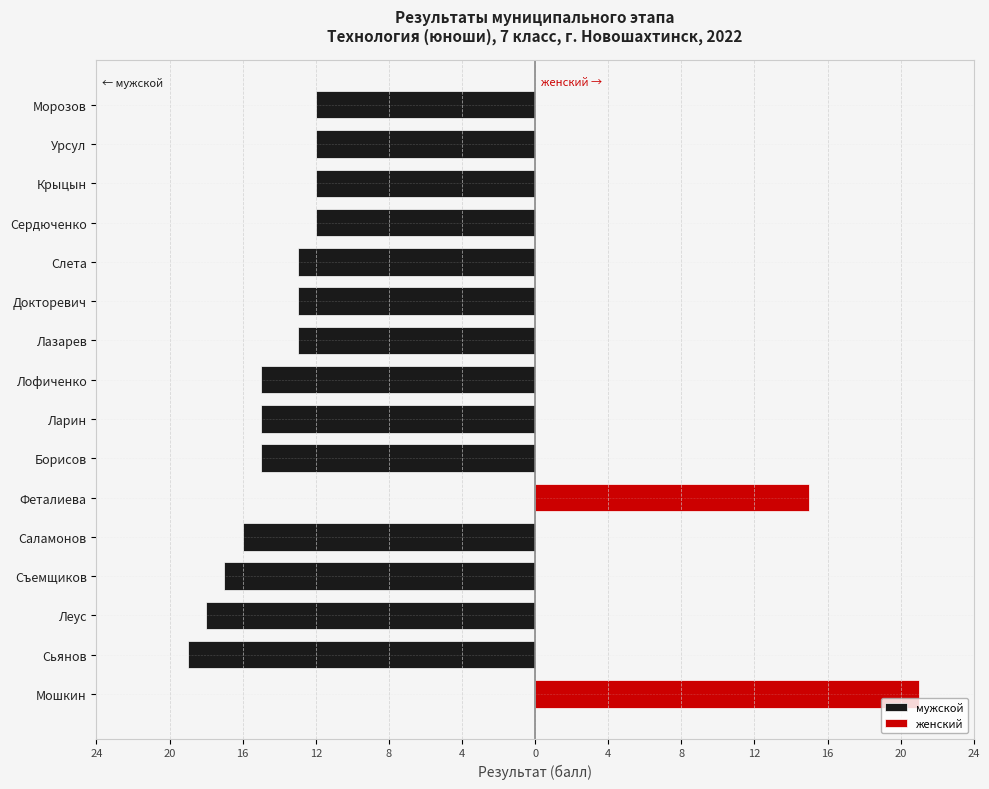

Count the number of data series in this chart.

2